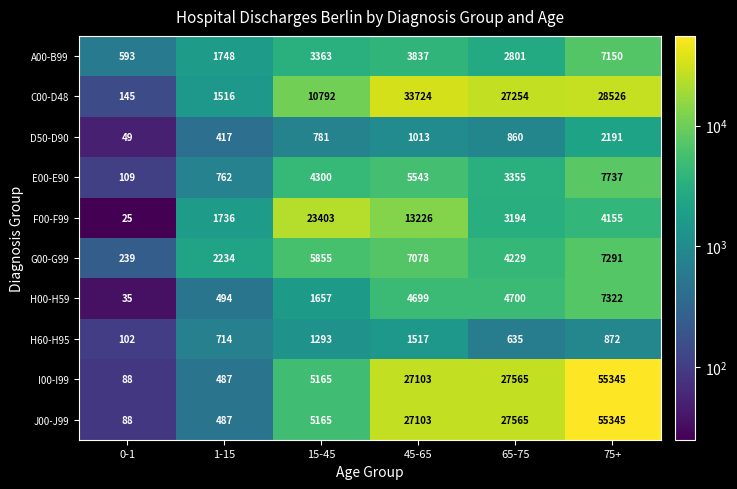

Where is H00-H59 nearest to the value 3678?

45-65